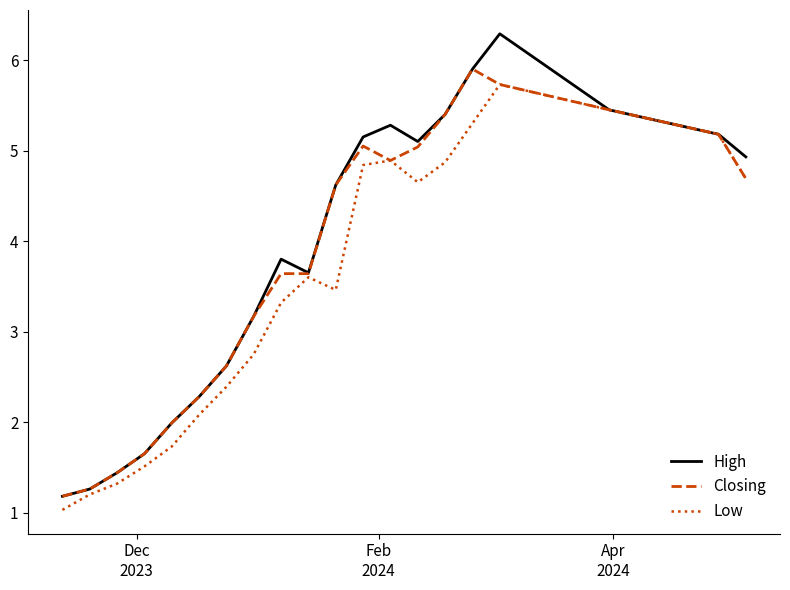

Which series has the largest range (max minus min)?

High